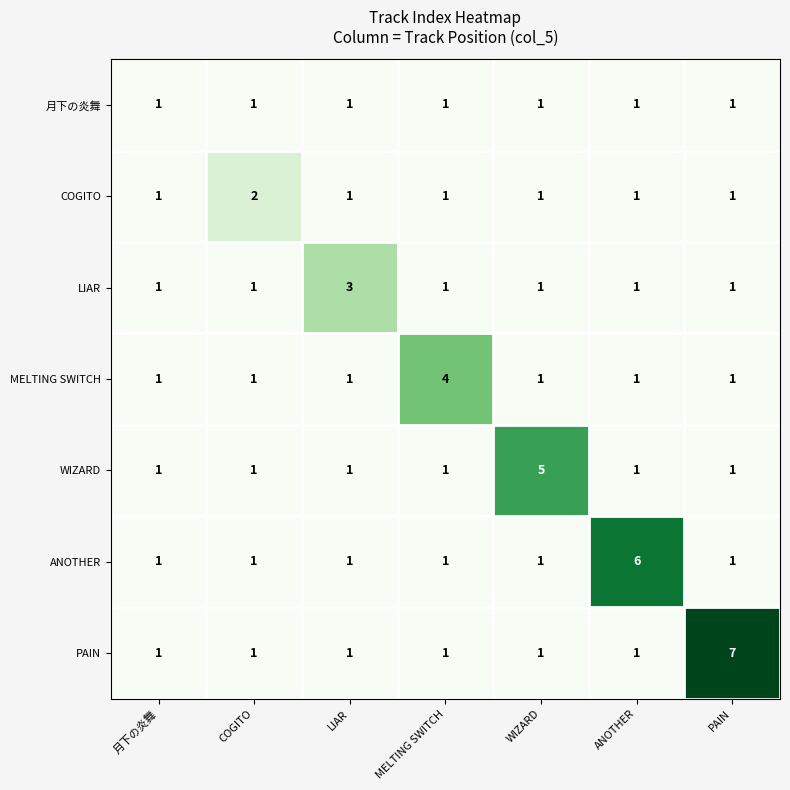

Rank the series by their average value, from lowest to highest.

月下の炎舞, COGITO, LIAR, MELTING SWITCH, WIZARD, ANOTHER, PAIN